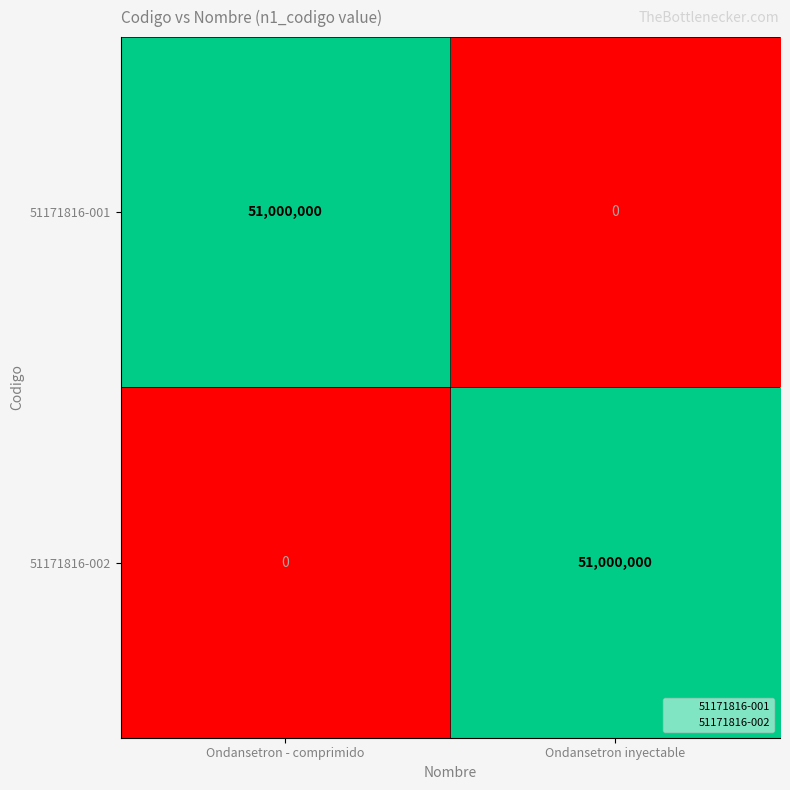

Reading left to right, extract all data points from this chart.

51171816-001: Ondansetron - comprimido=51000000	Ondansetron inyectable=0
51171816-002: Ondansetron - comprimido=0	Ondansetron inyectable=51000000